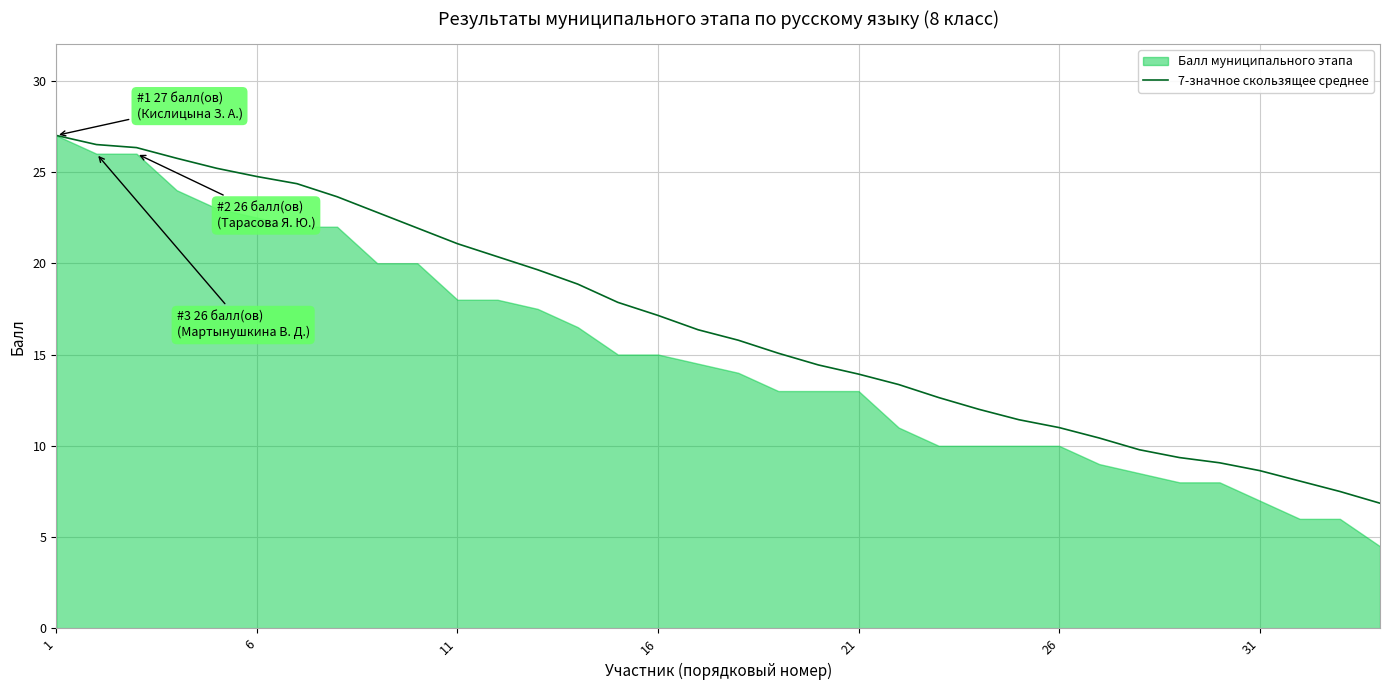

What is the highest value of the 7-значное скользящее среднее series?

27.0